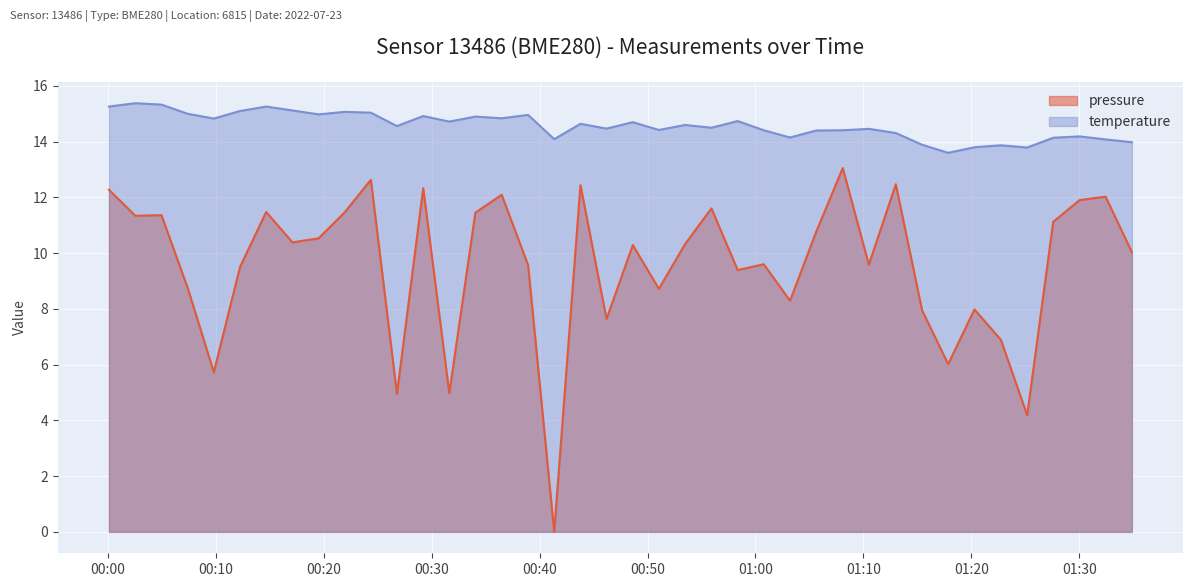

True or false: pressure and temperature intersect in this chart.

False